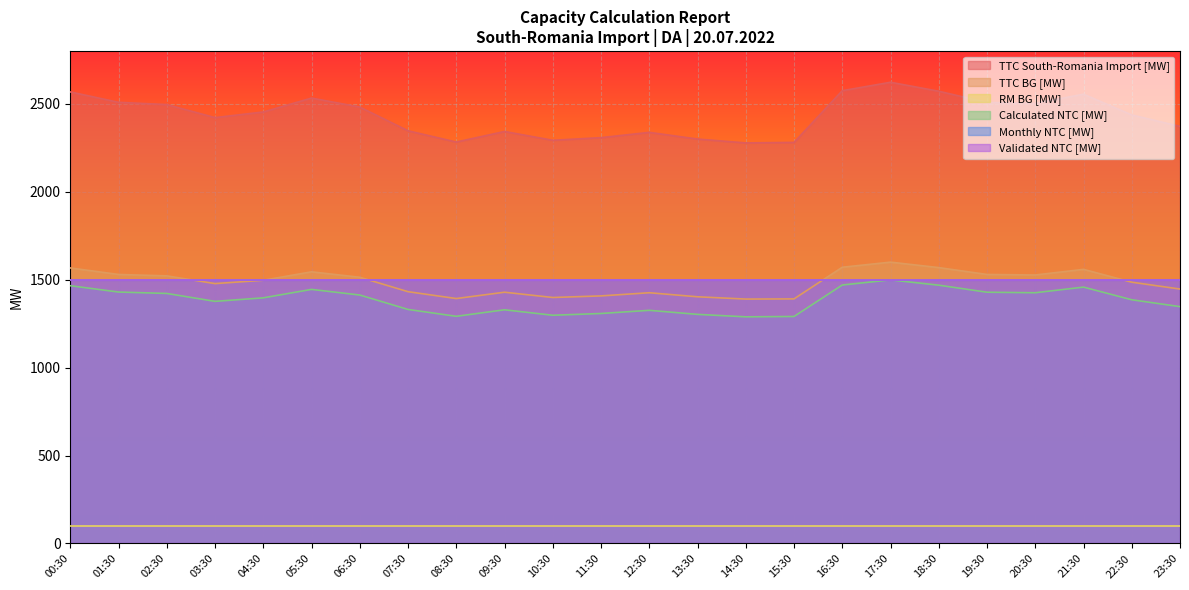

What is the label of the 21st point from the left?

20:30